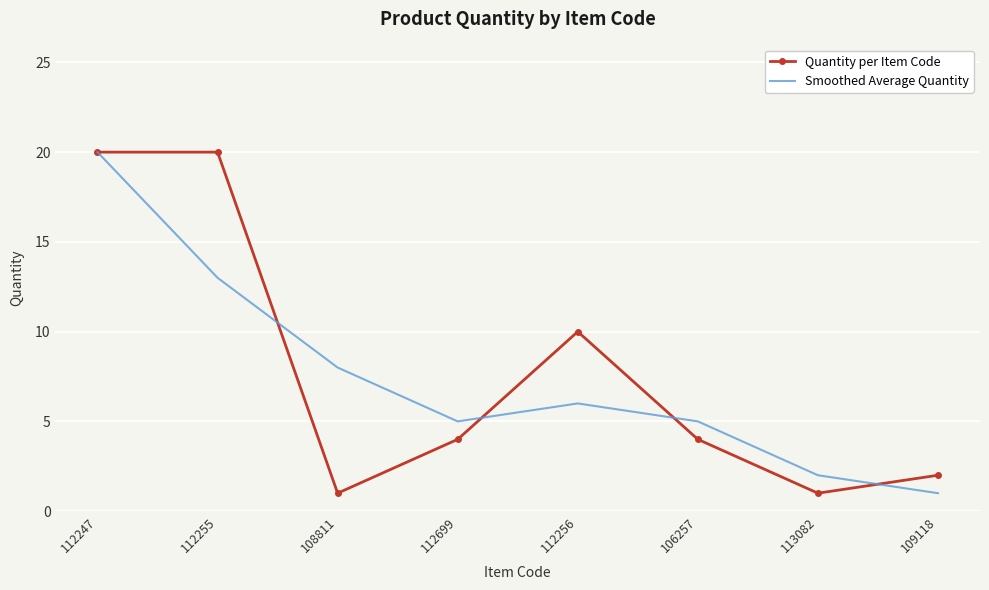

What is the difference between the maximum and minimum values in the Quantity per Item Code series?

19